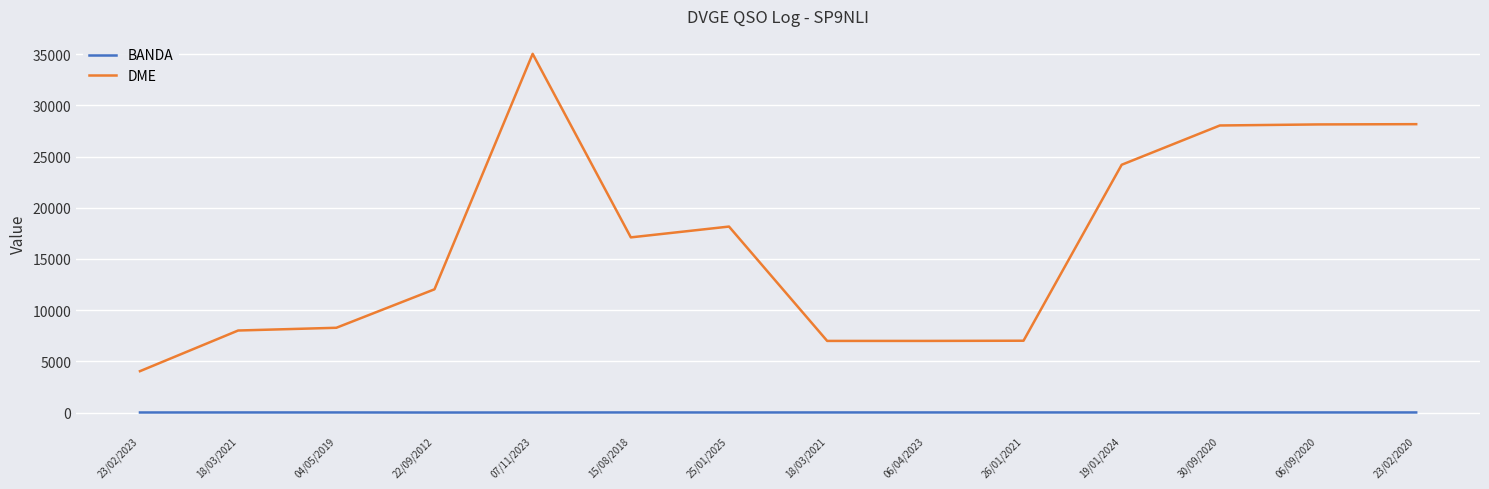

What is the spread (max minus min) of values at 30/09/2020?

28011